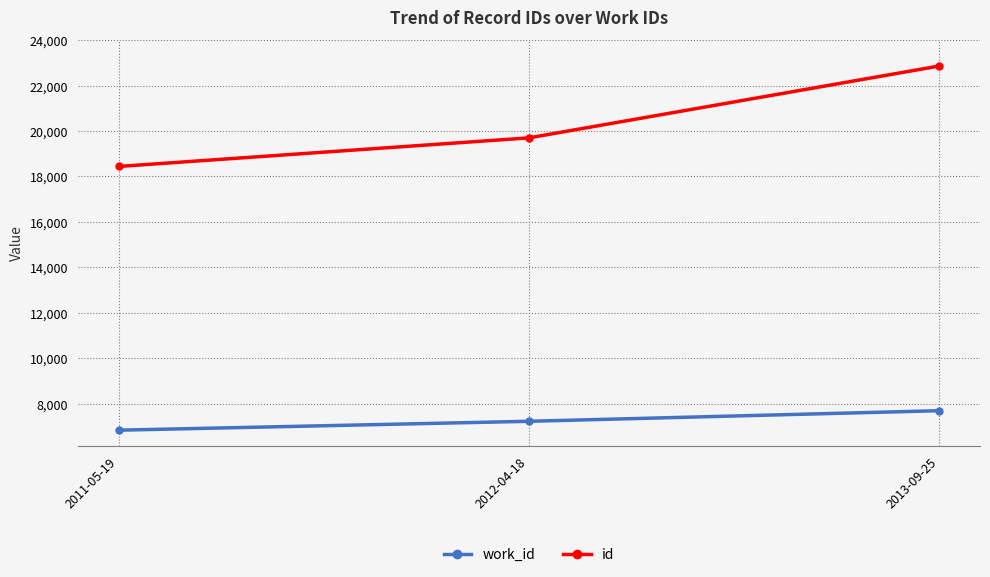

Is the value of id at 2012-04-18 greater than the value of work_id at 2011-05-19?

Yes